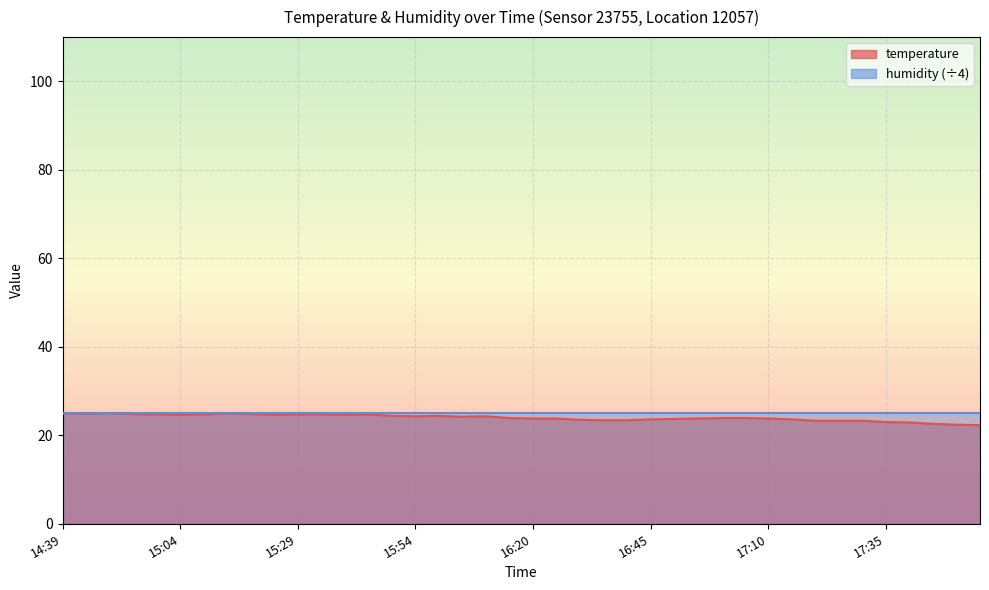

True or false: the data shows 34.3 at 16:35.

False